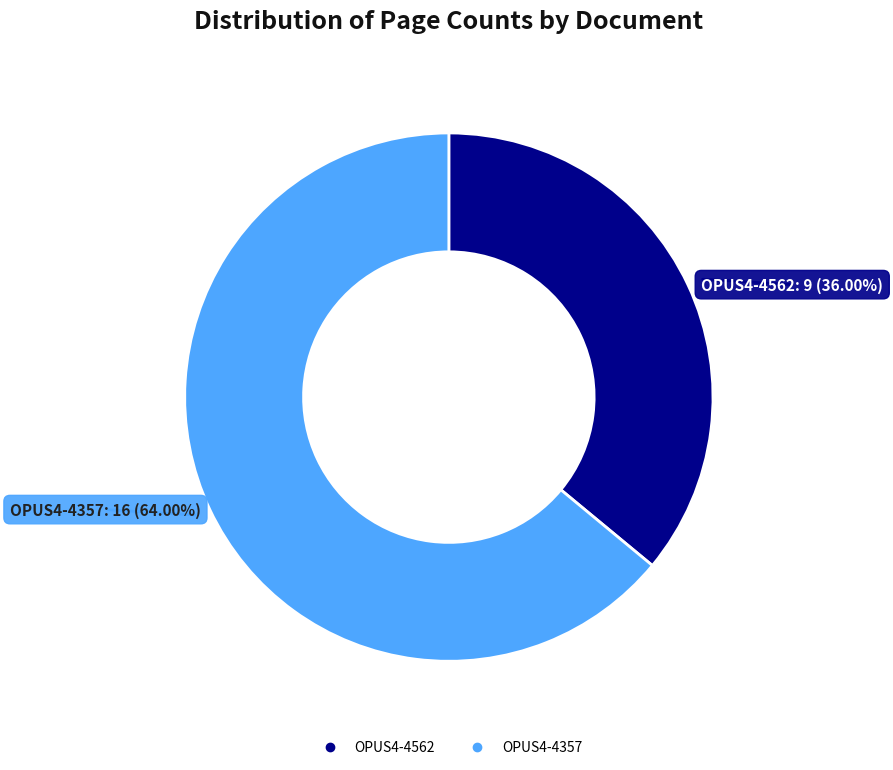

Is there any slice that represents more than half of the pie?

Yes